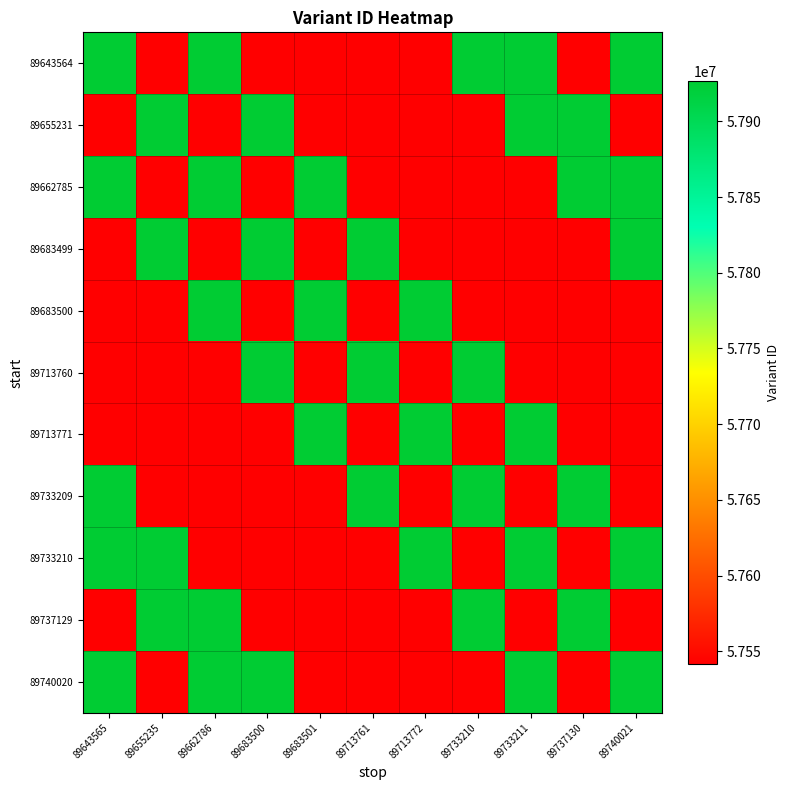

How many distinct data groups are displayed?

11